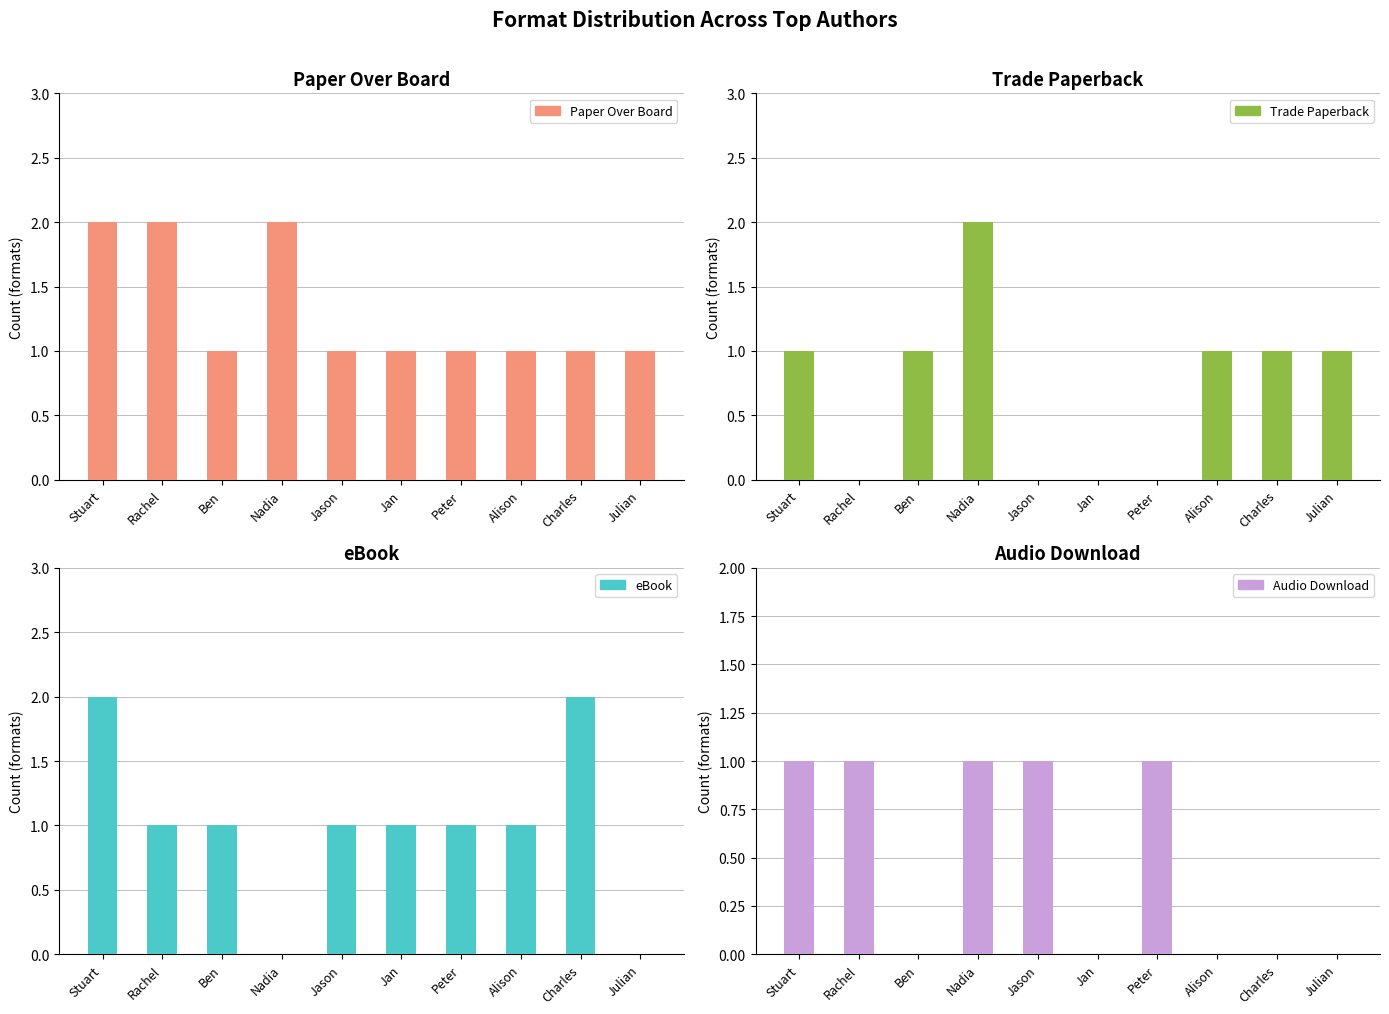

What is the spread (max minus min) of values at Jan?

1